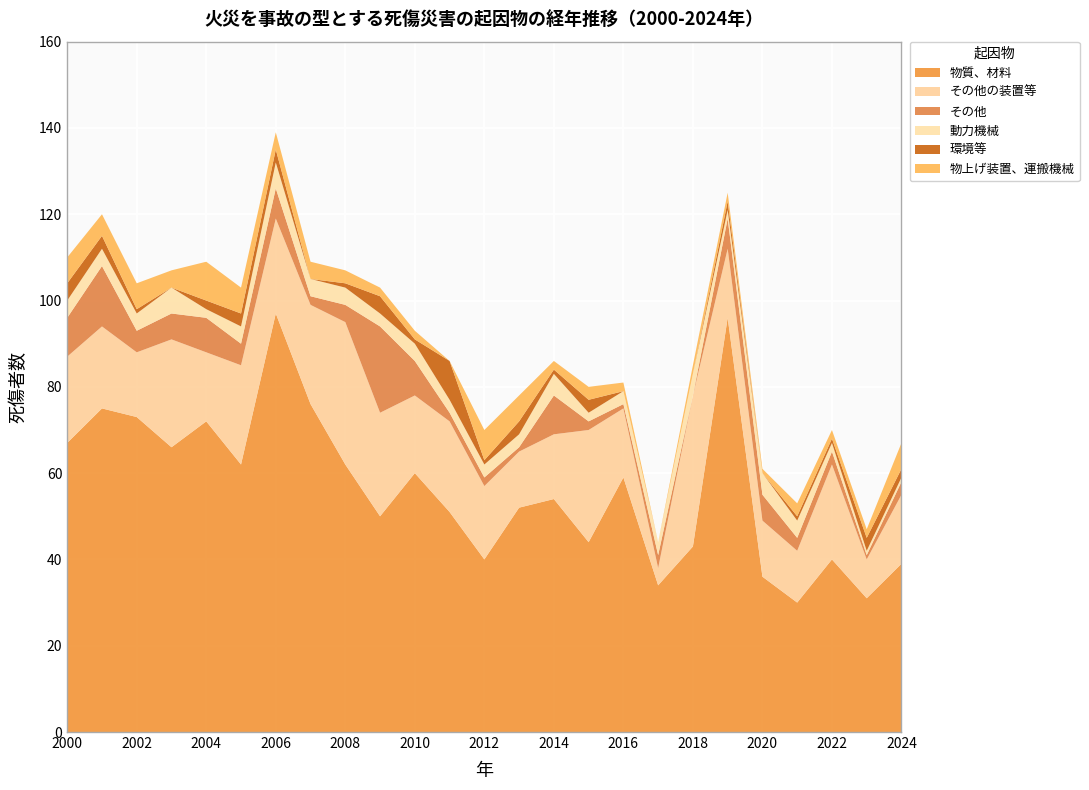

Reading left to right, what are all the values shown in this chart?

物質、材料: 67	75	73	66	72	62	97	76	62	50	60	51	40	52	54	44	59	34	43	96	36	30	40	31	39
その他の装置等: 20	19	15	25	16	23	22	23	33	24	18	21	17	13	15	26	16	4	35	16	13	12	22	9	16
その他: 9	14	5	6	8	5	7	2	4	20	8	2	2	1	9	2	1	3	0	7	6	3	3	1	3
動力機械: 4	4	4	6	2	4	6	4	4	3	4	3	3	3	5	2	3	3	5	2	5	4	2	1	1
環境等: 4	3	1	0	2	3	3	0	1	4	1	9	1	3	1	3	0	0	0	2	0	1	1	3	2
物上げ装置、運搬機械: 6	5	6	4	9	6	4	4	3	2	2	0	7	6	2	3	2	0	2	2	1	3	2	2	6